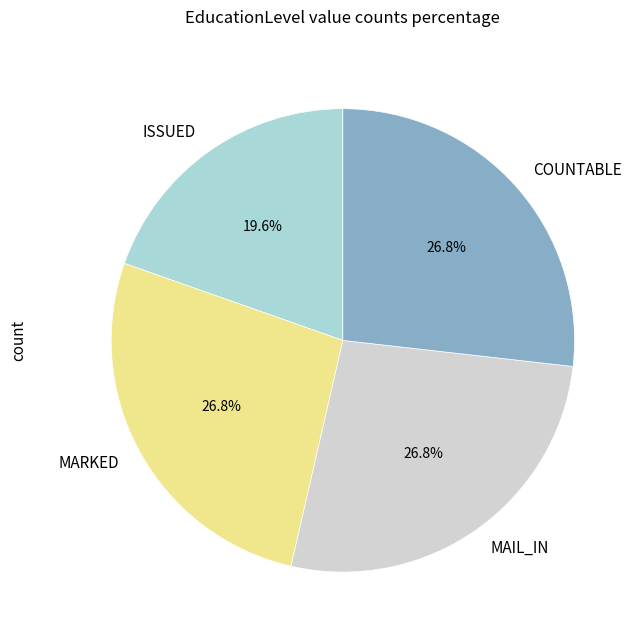

To the nearest percent, what is the combined percentage of MAIL_IN and MARKED?

54%